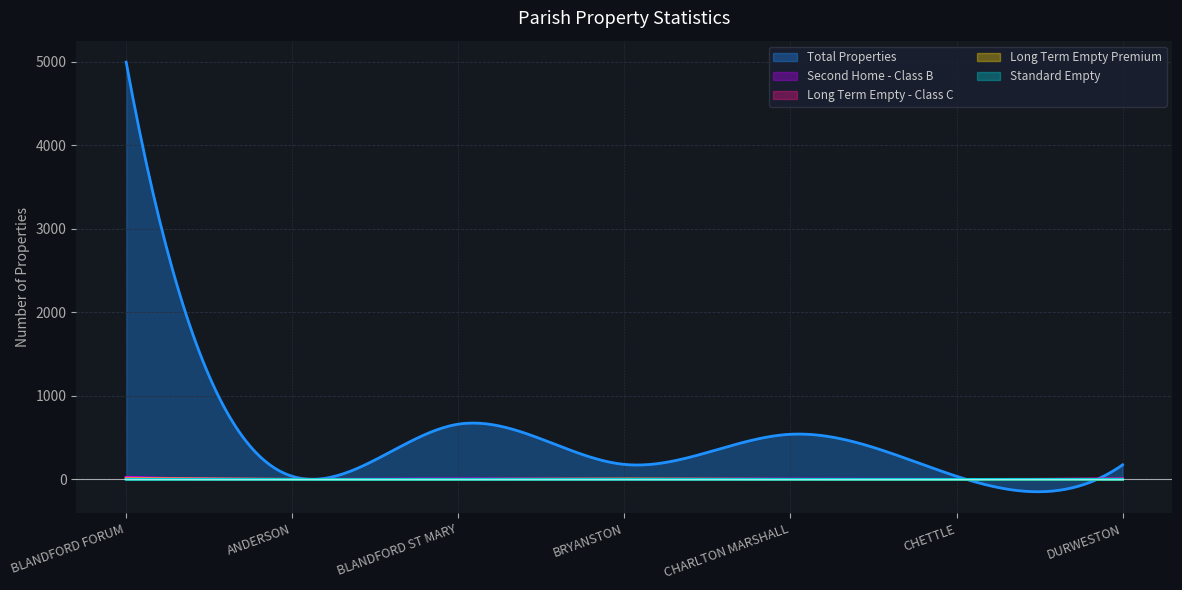

Does the chart display data point markers on the line(s)?

No